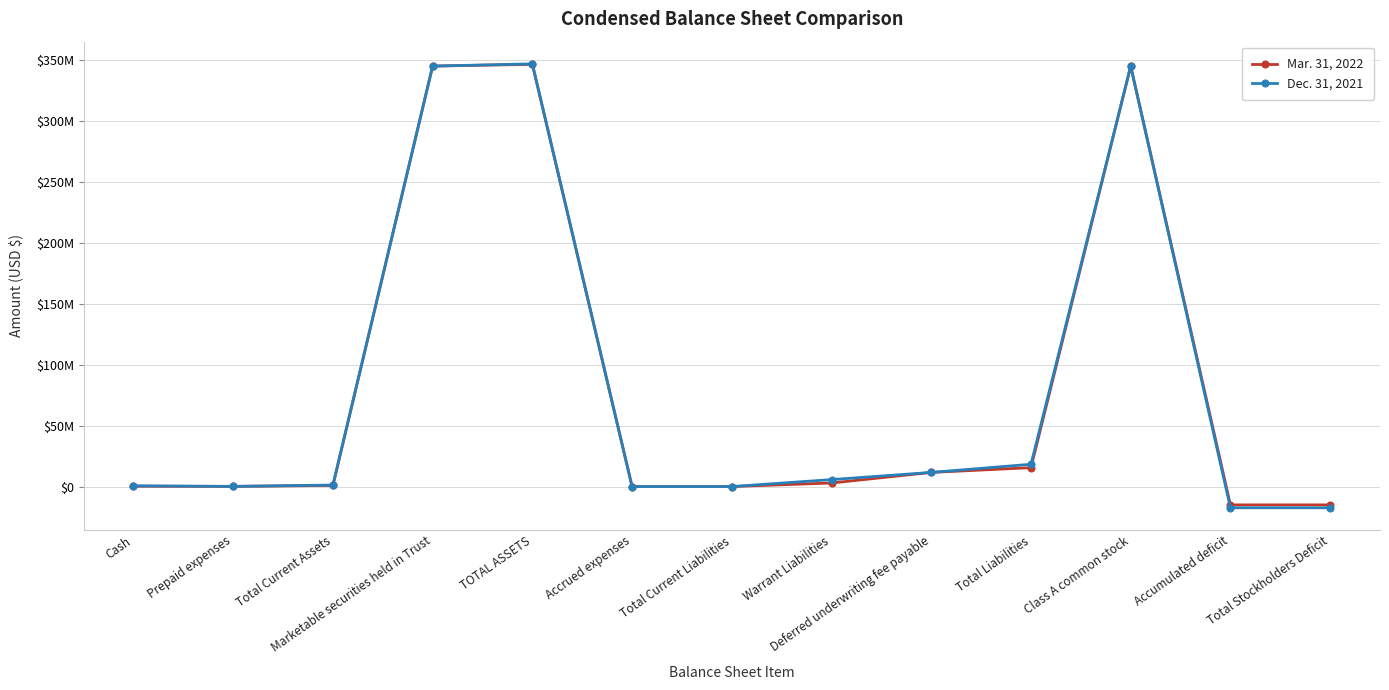

True or false: Dec. 31, 2021 has more than 2 points higher than both neighbors.

False